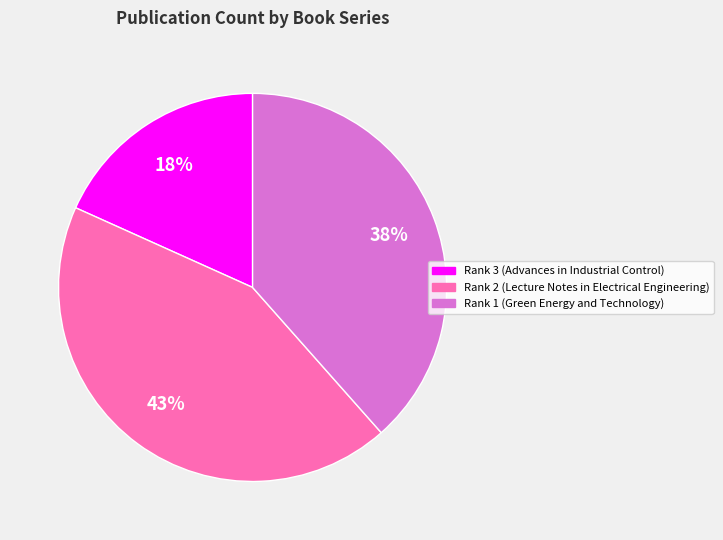

To the nearest percent, what portion does Rank 2 (Lecture Notes in Electrical Engineering) represent?

43%